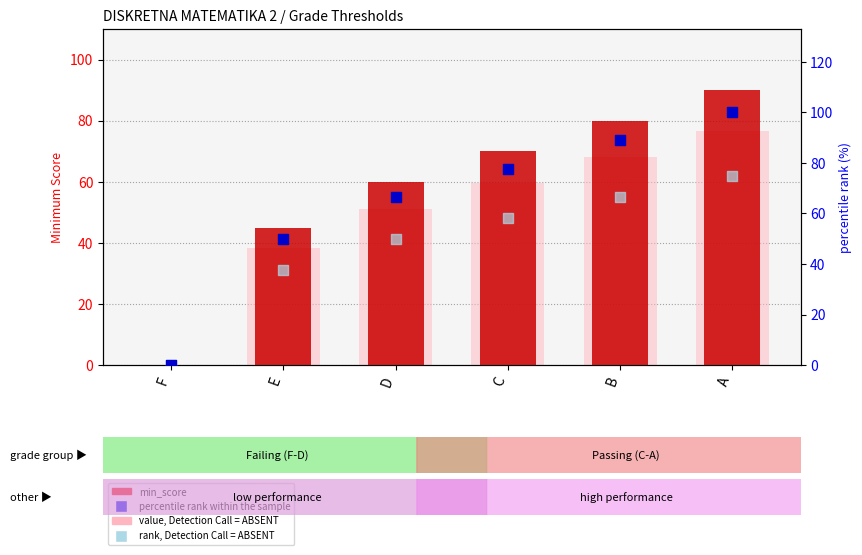

Which series has the largest Y range (max minus min)?

percentile rank within the sample